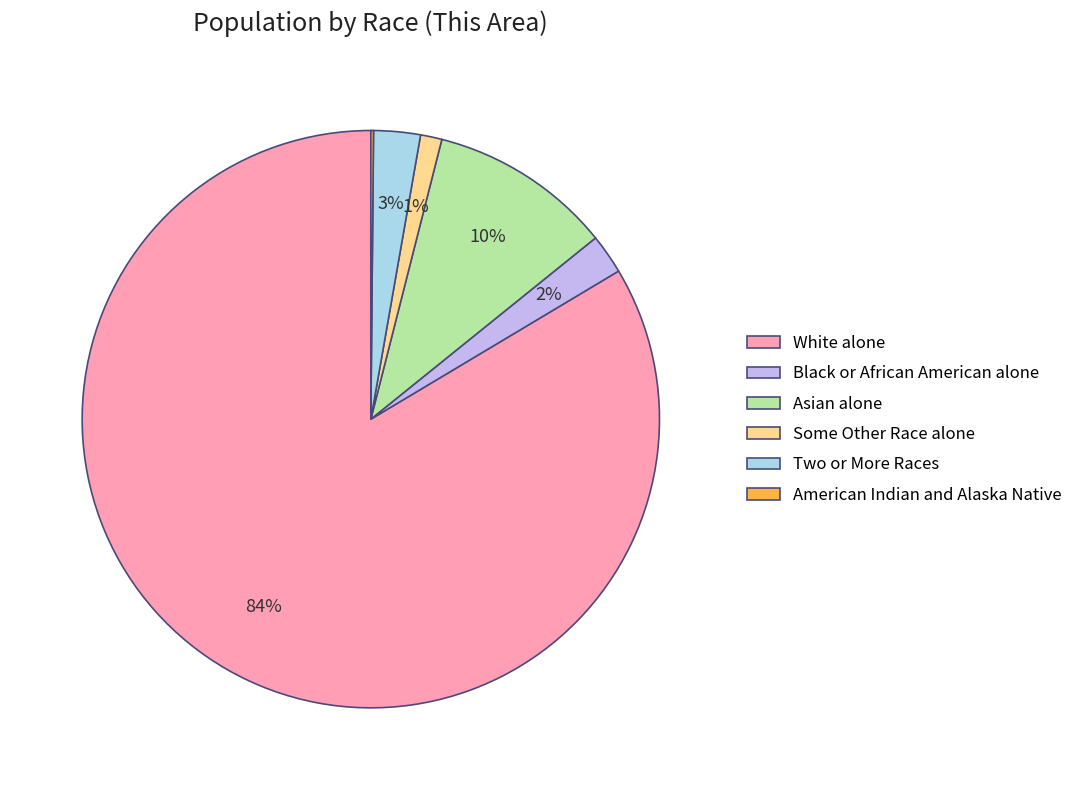

Which category has the biggest portion of the pie?

White alone